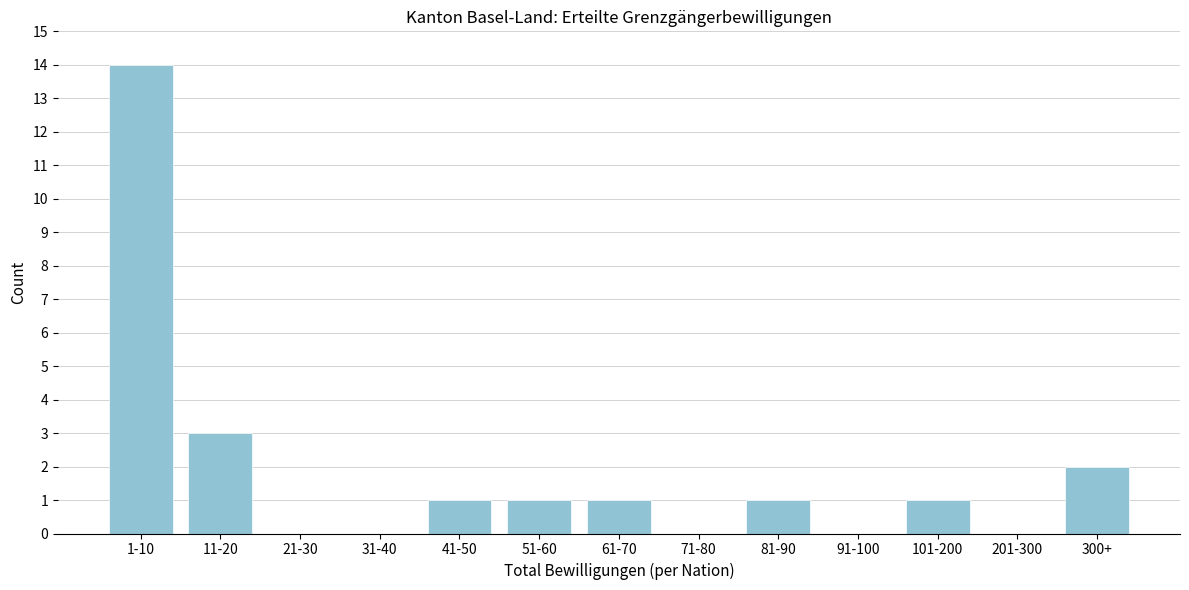

Reading right to left, what are all the values shown in this chart?

300+=2	201-300=0	101-200=1	91-100=0	81-90=1	71-80=0	61-70=1	51-60=1	41-50=1	31-40=0	21-30=0	11-20=3	1-10=14